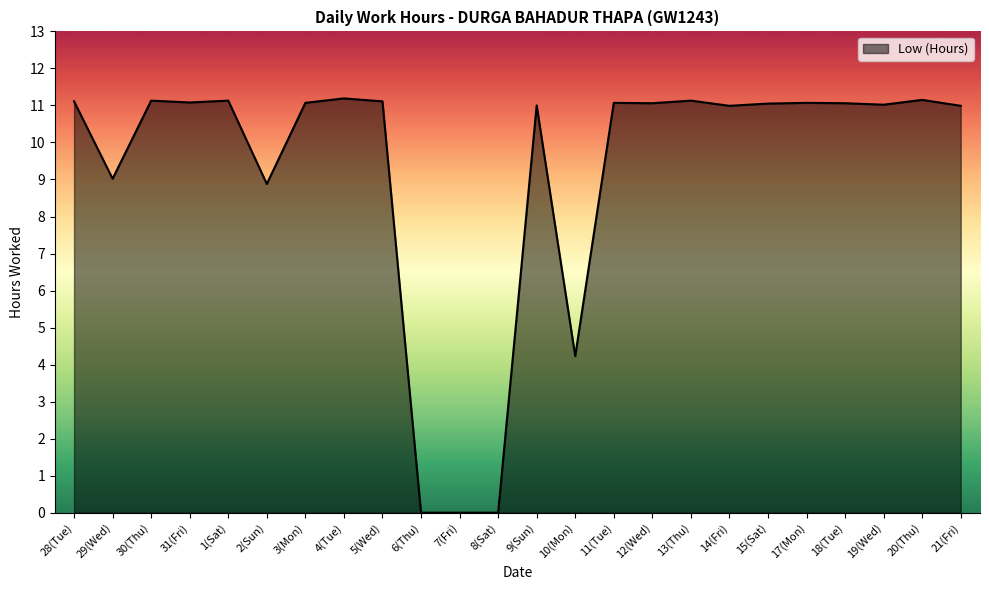

What value does the data have at 5(Wed)?

11.1